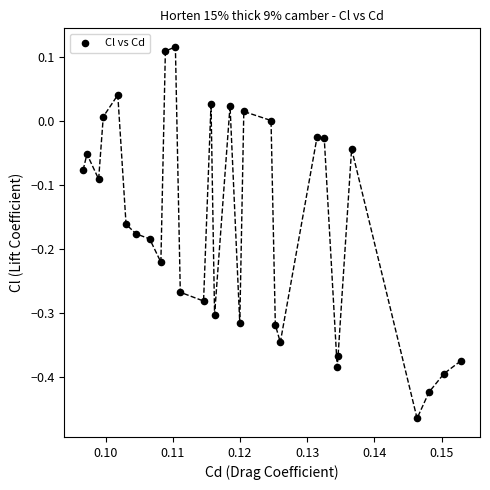

What is the range of Y values (max minus min)?

0.6